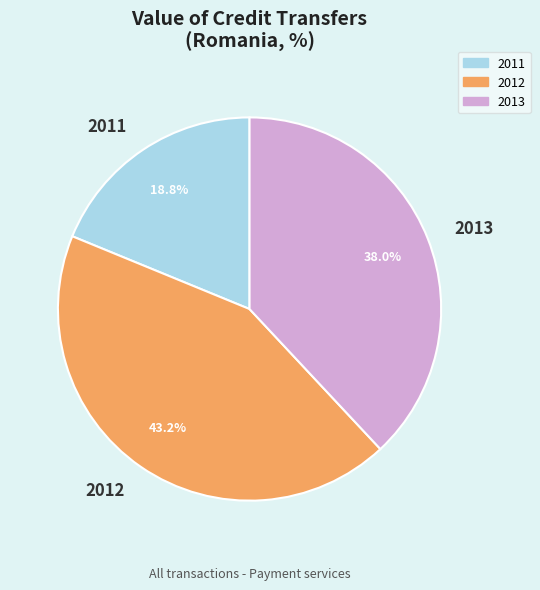

Between 2011 and 2013, which is larger?

2013